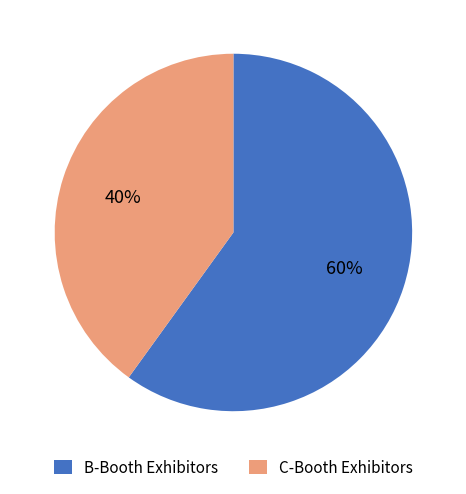

Which slice is the smallest?

C-Booth Exhibitors